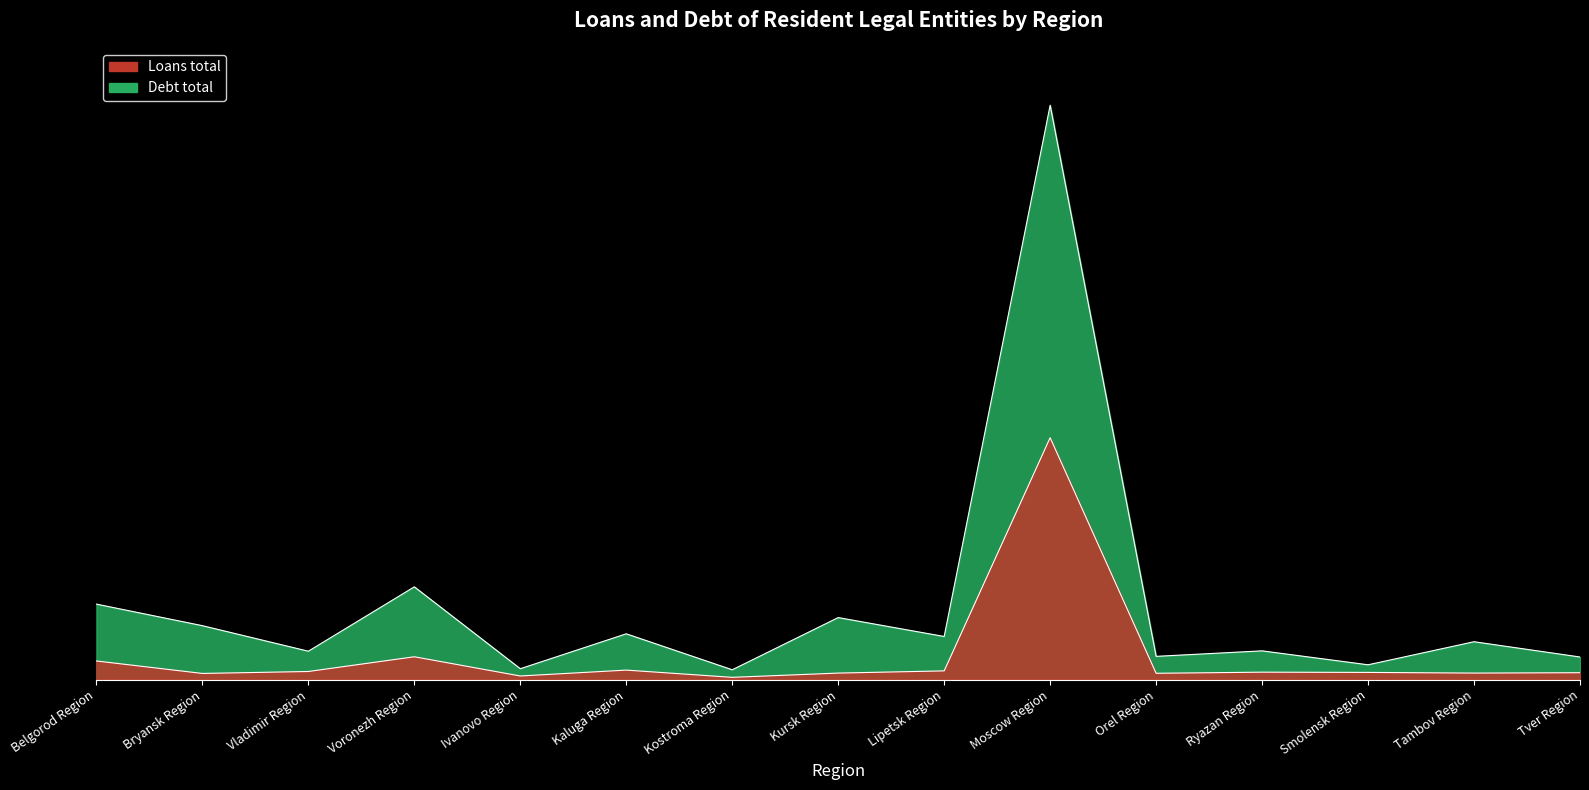

How many lines are shown in the chart?

2